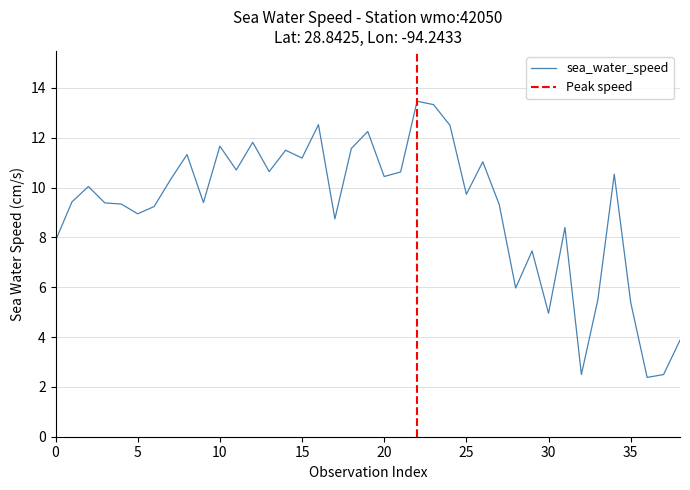

What is the label of the 16th point from the right?

23